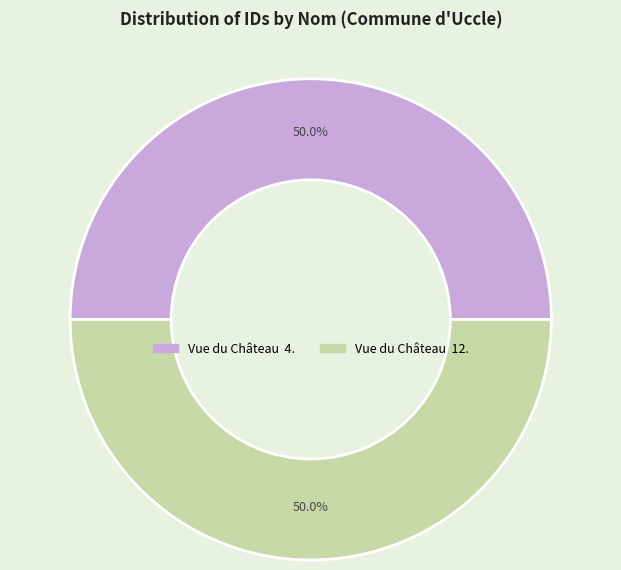

Count the number of slices in the pie.

2